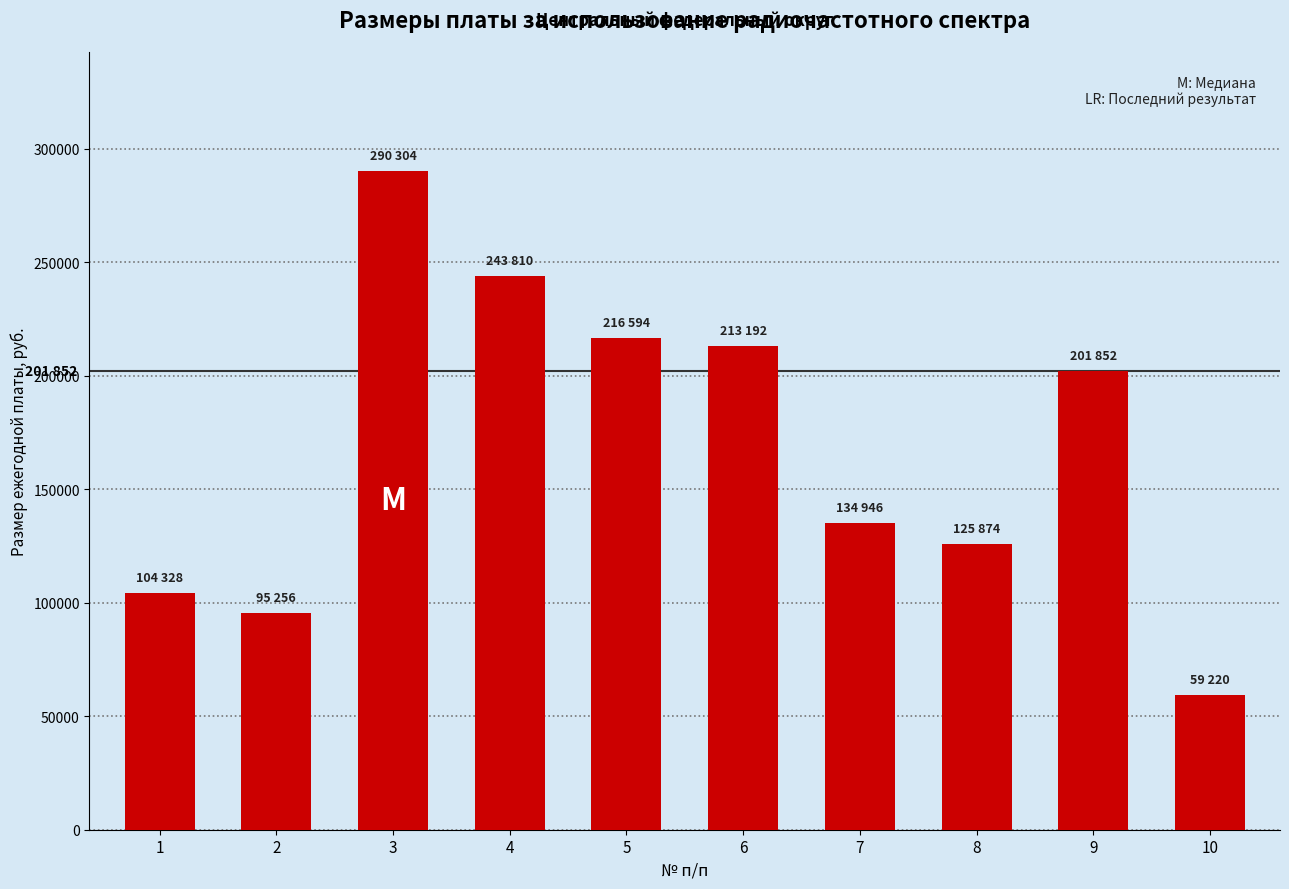

Is it true that the value at 10 is 84381?

False